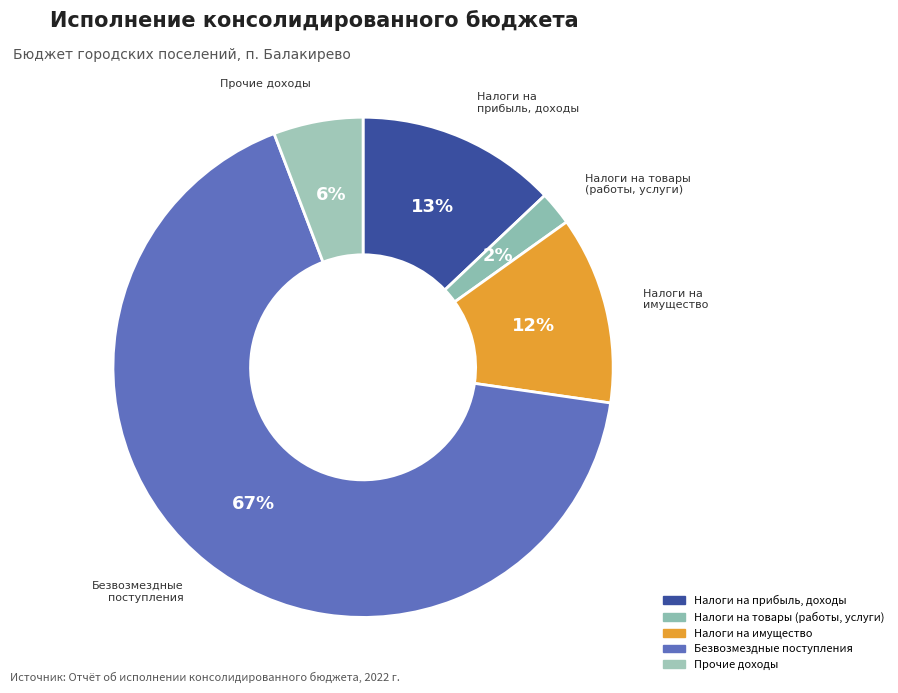

How many slices are in this pie chart?

5